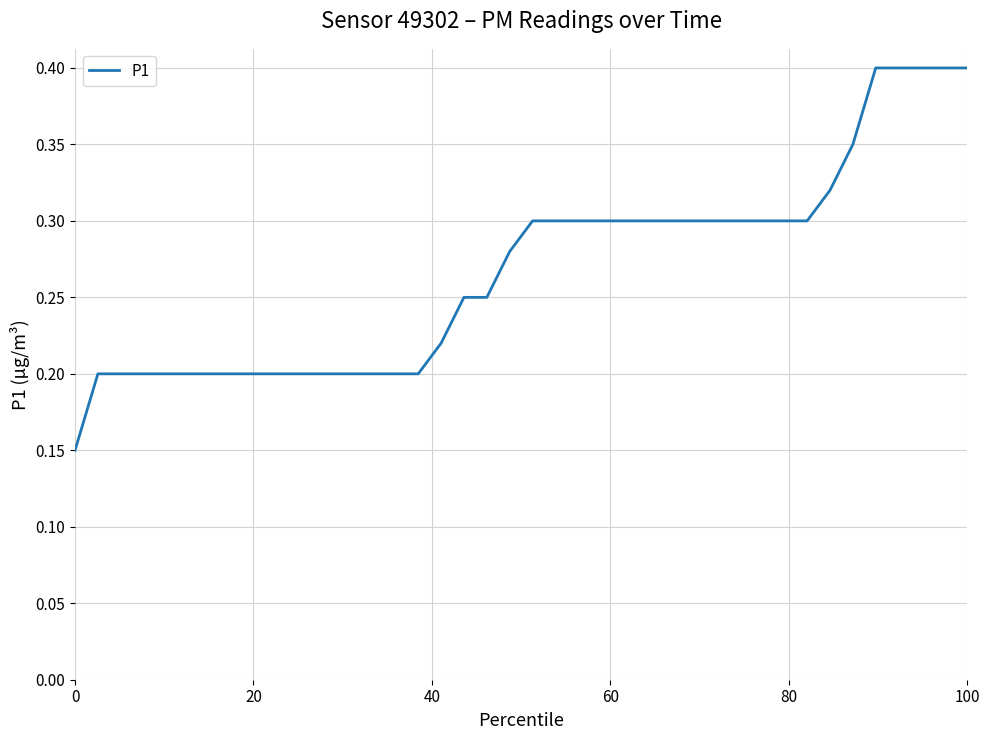

Is this an area chart (filled region under the line)?

No